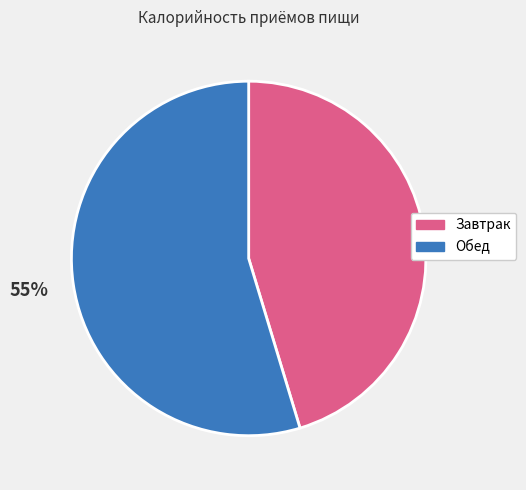

To the nearest percent, what percentage of the pie is Обед?

55%